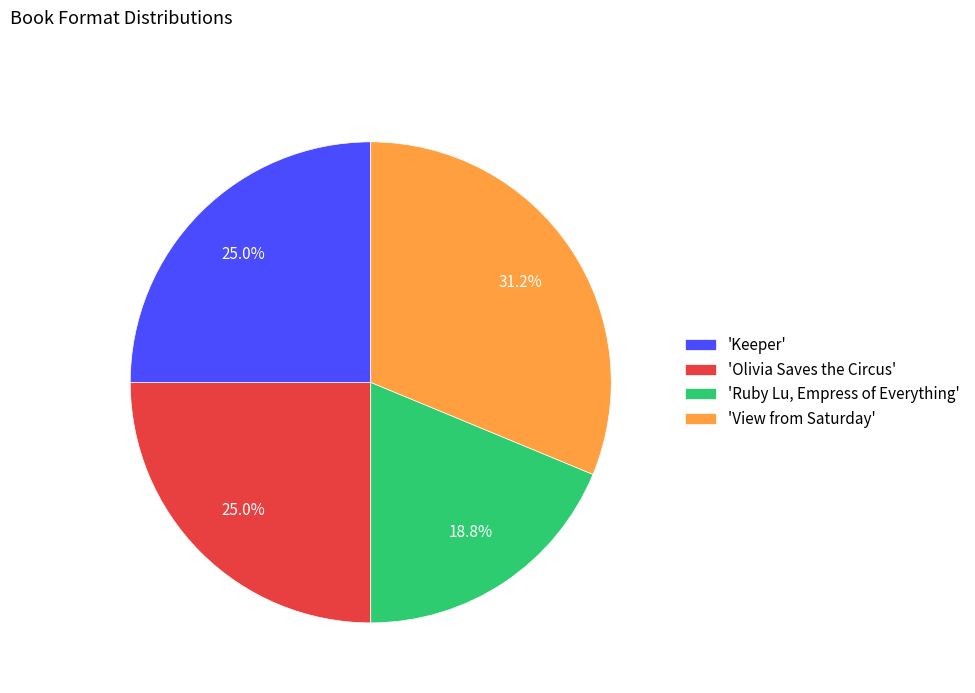

What is the largest slice in the pie chart?

'View from Saturday'